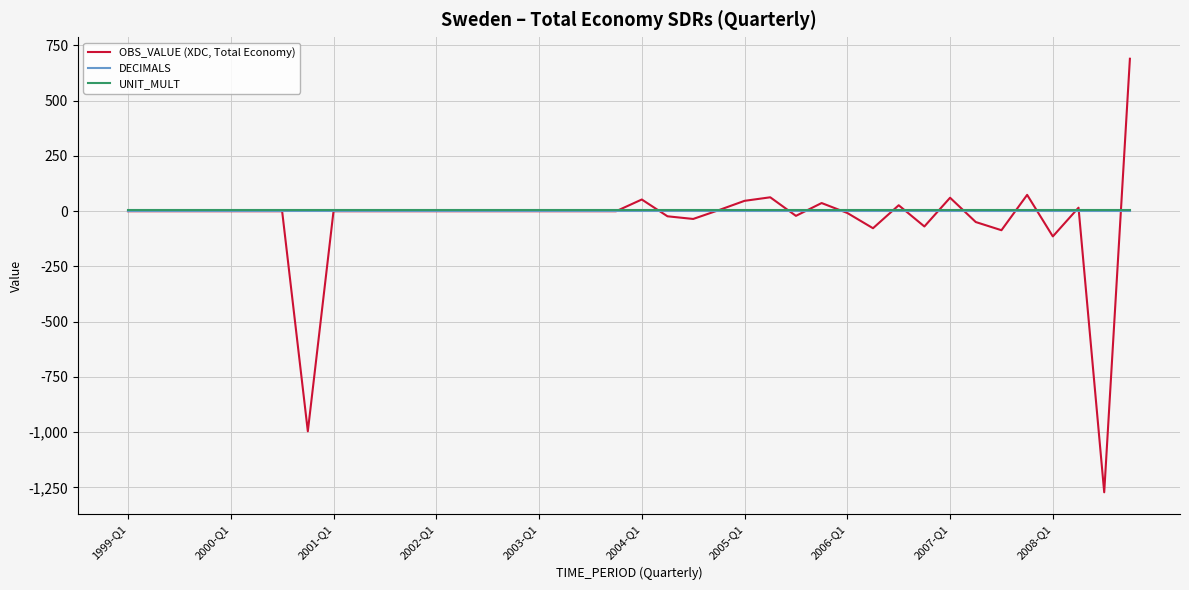

What is the maximum value shown in the chart?

690